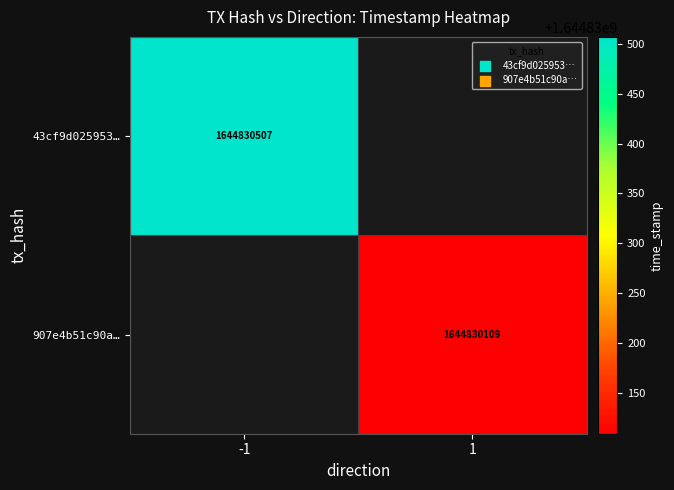

What is the spread (max minus min) of values at direction?

2